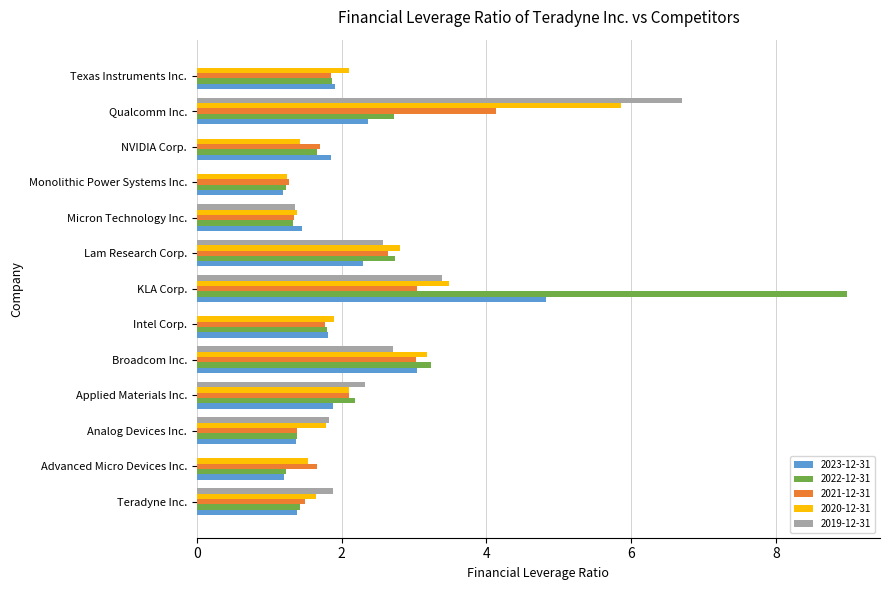

What is the sum of all 2023-12-31 values?

26.6